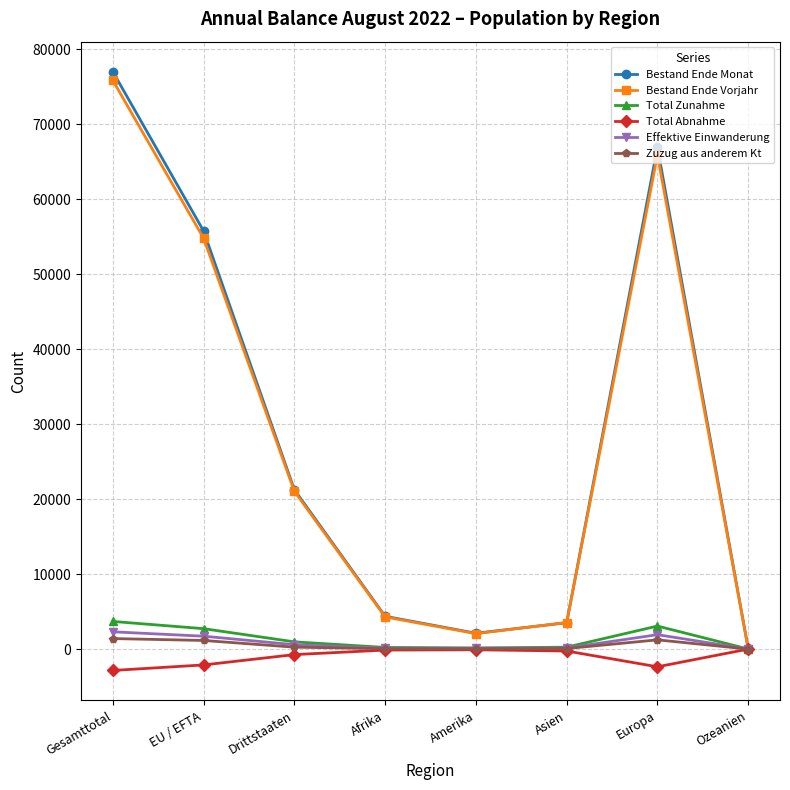

Is it true that Bestand Ende Vorjahr equals 54811 at EU / EFTA?

True